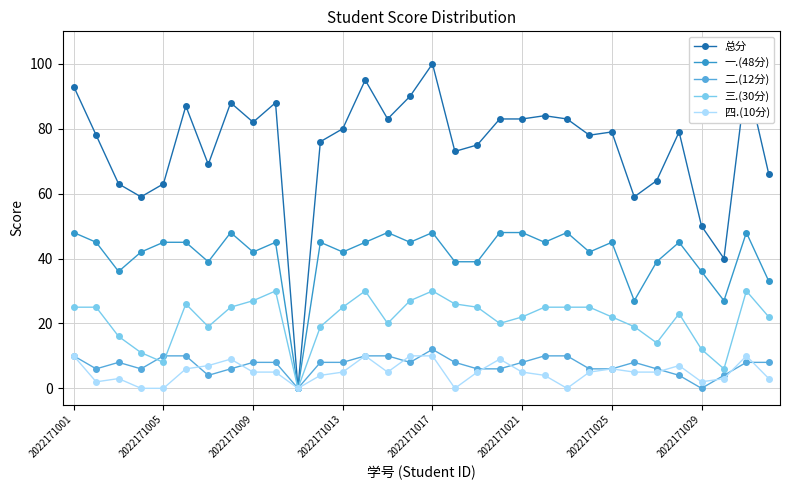

What is the maximum value shown in the chart?

100